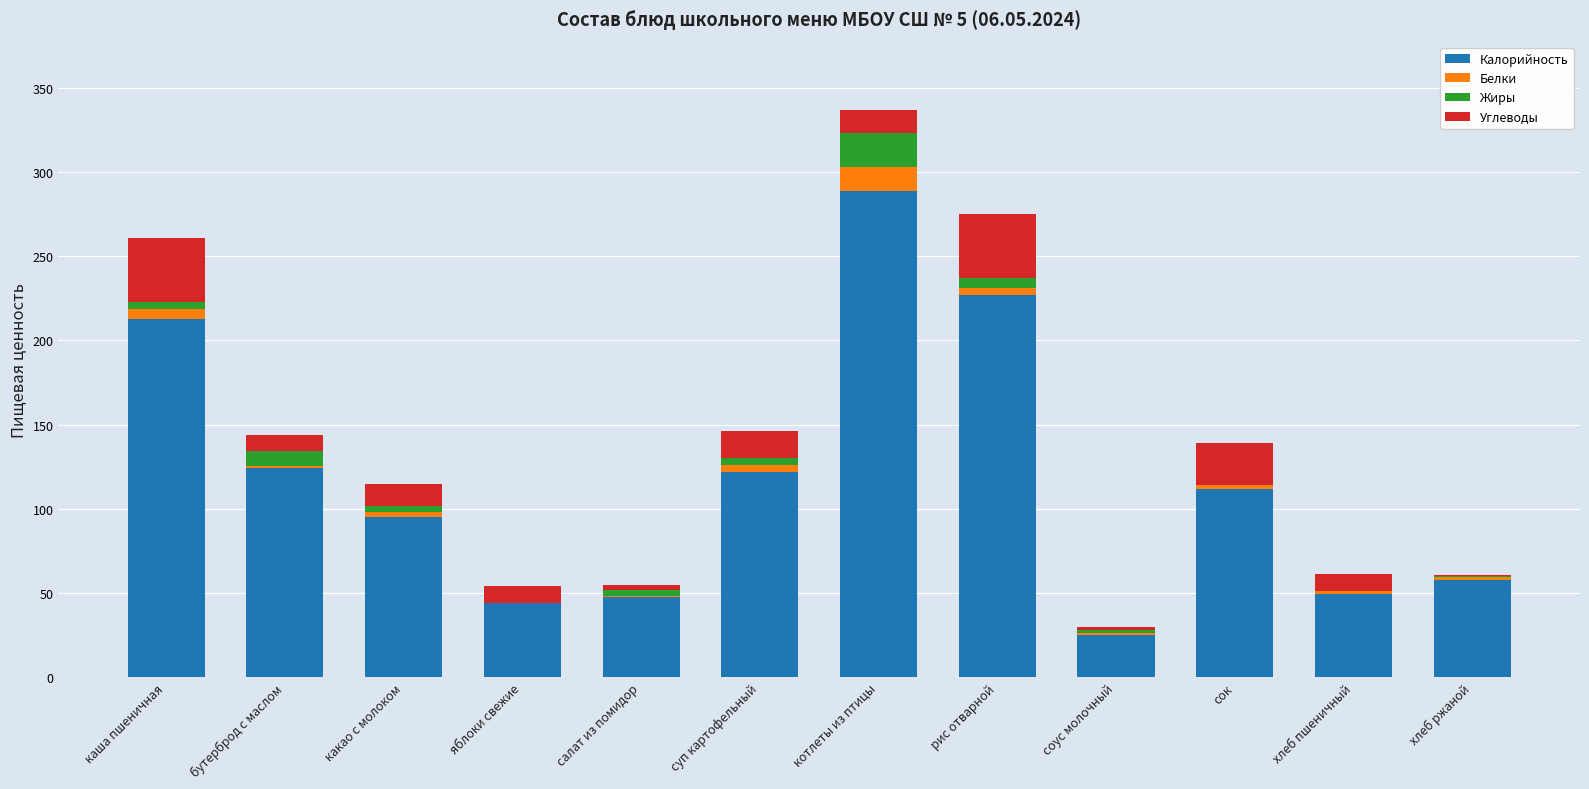

How many distinct data groups are displayed?

4